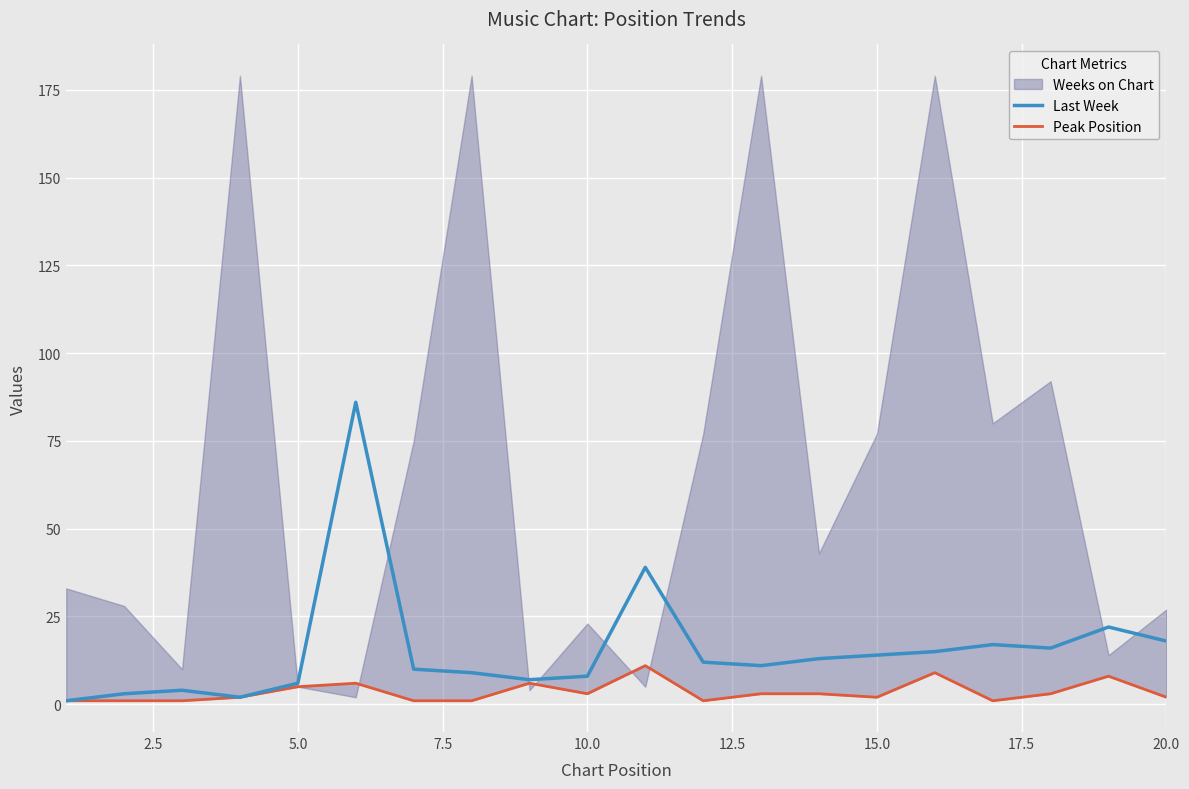

What is the value of the Last Week point at the 11th from the left?

39